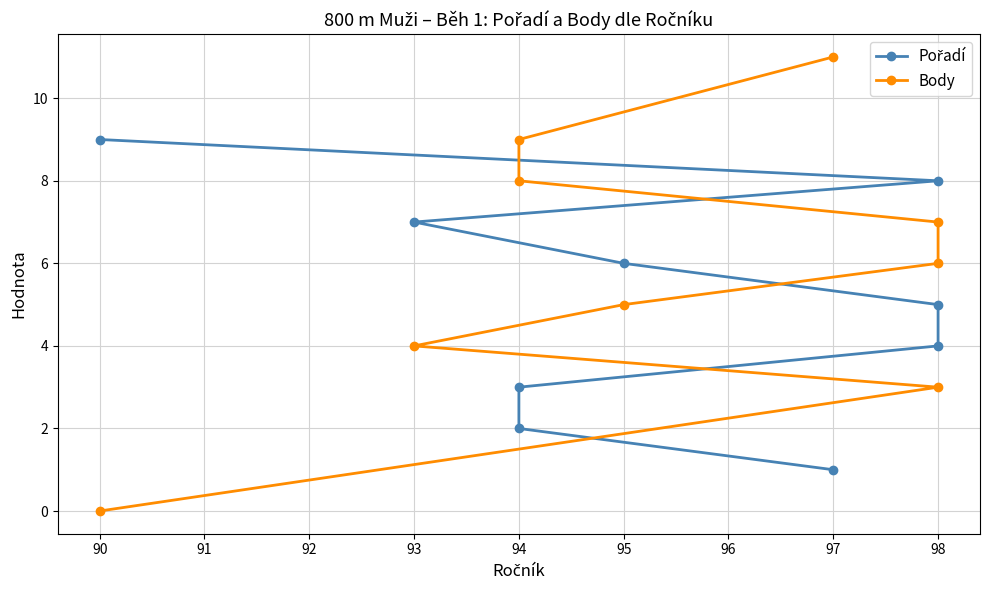

What are all the series names shown in the legend?

Pořadí, Body